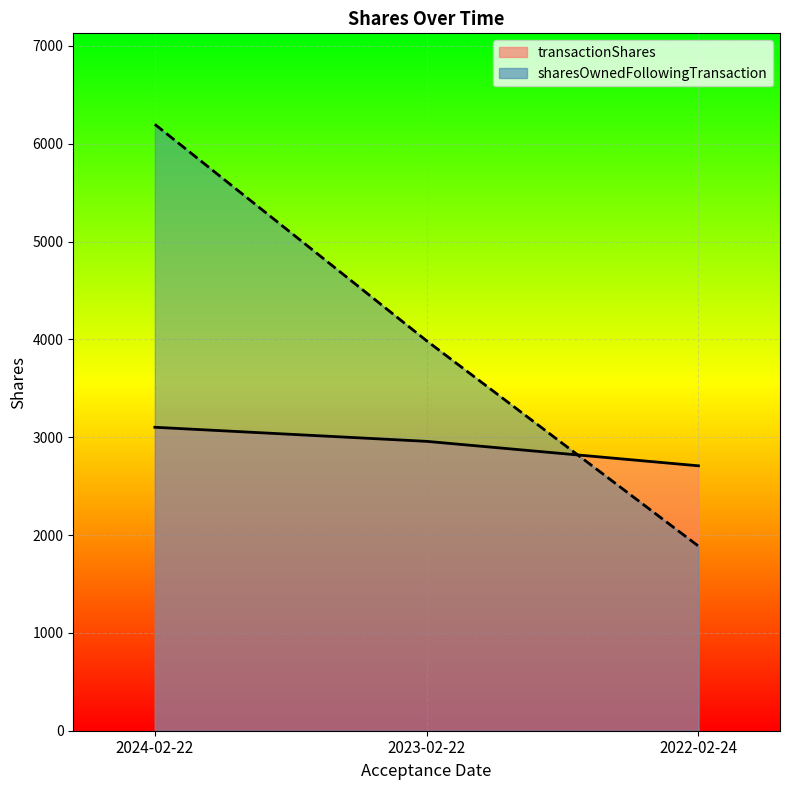

Count the sharesOwnedFollowingTransaction values in the range 1887 to 6199.

3